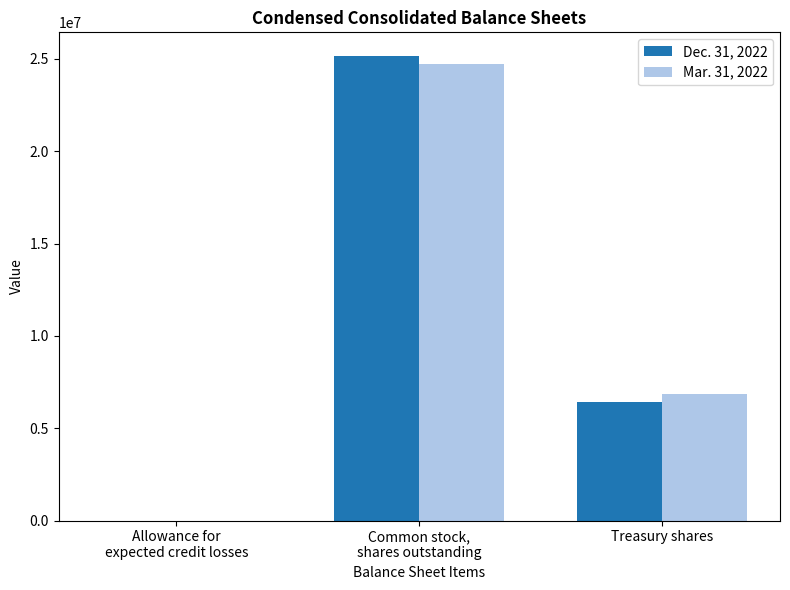

The Dec. 31, 2022 series shows 3236042 at Treasury shares. True or false?

False